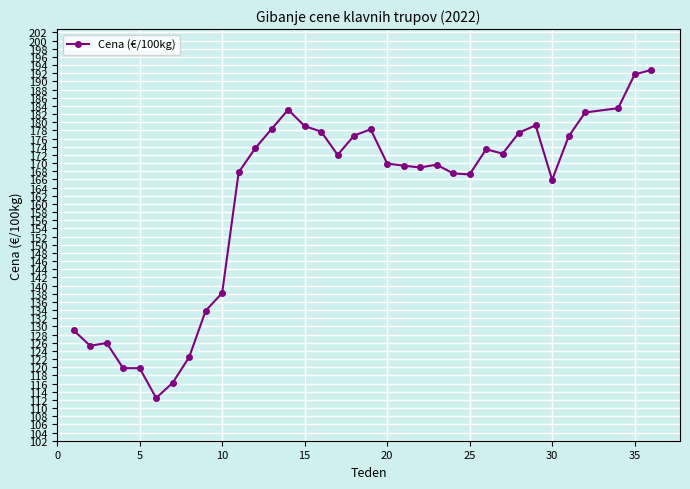

What is the sum of all values?

5636.7